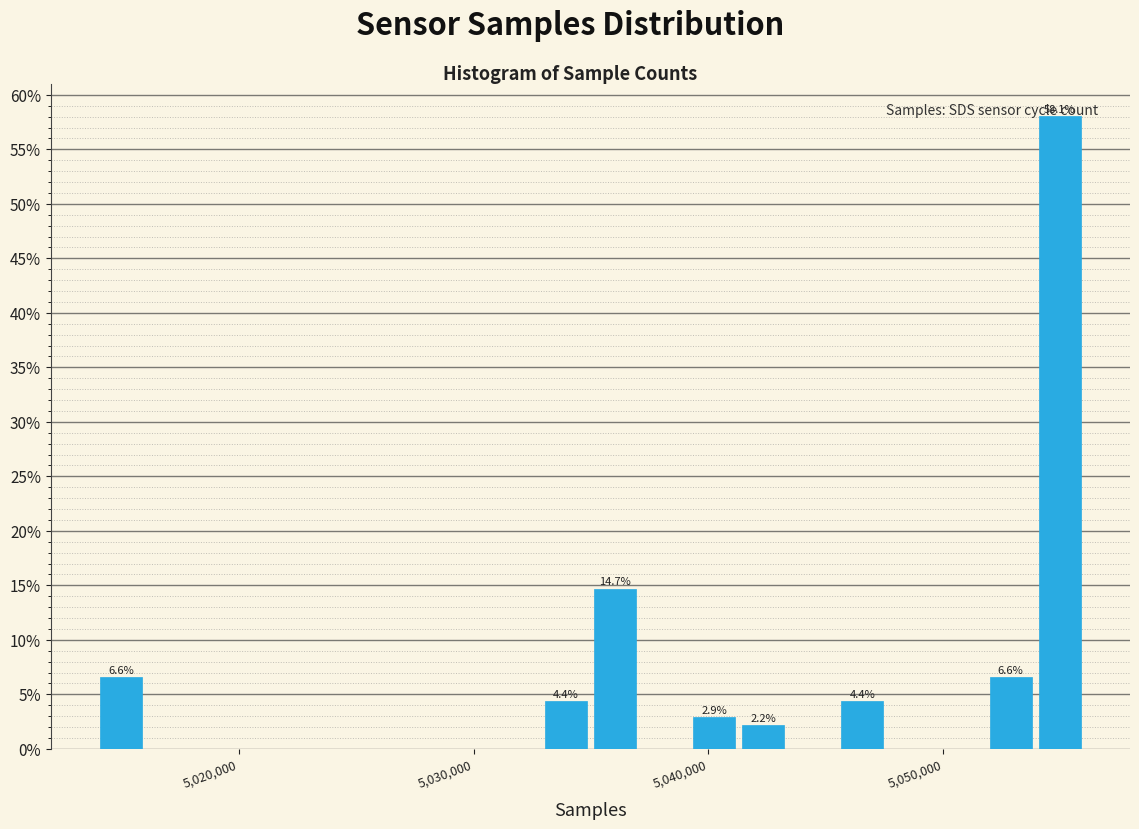

Around what value on the x-axis is the tallest bar? Give the approximate position of its centre, as read against the axis.

5055000